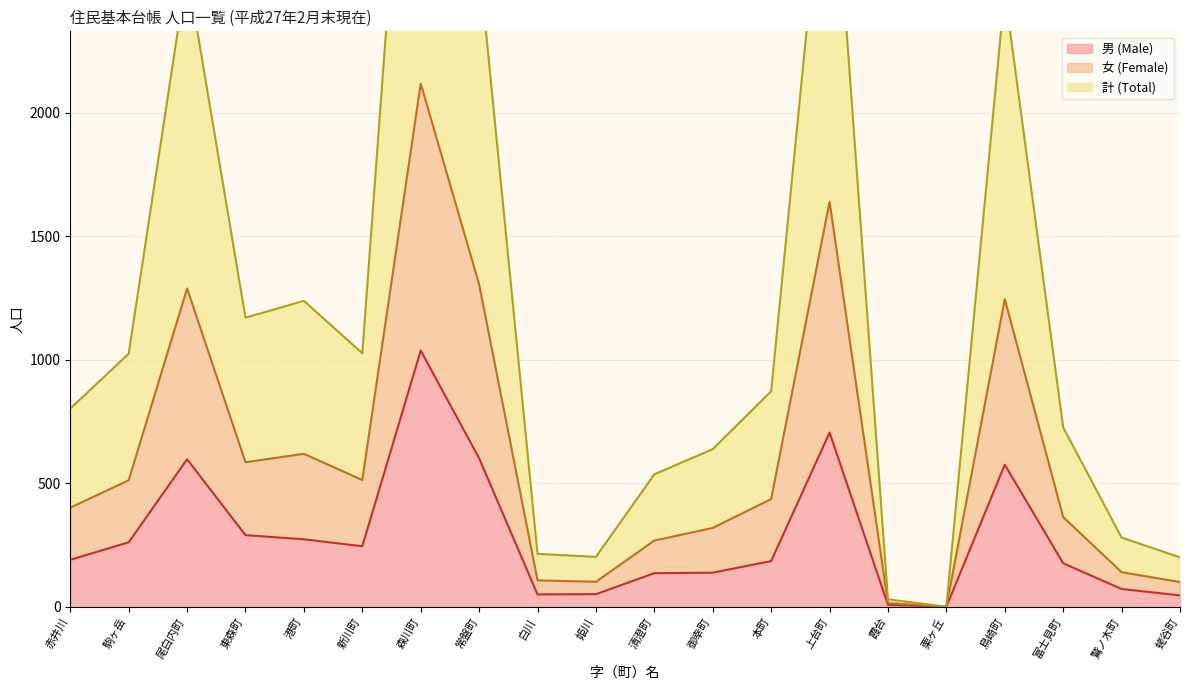

True or false: 男 (Male) and 計 (Total) cross at least once.

False